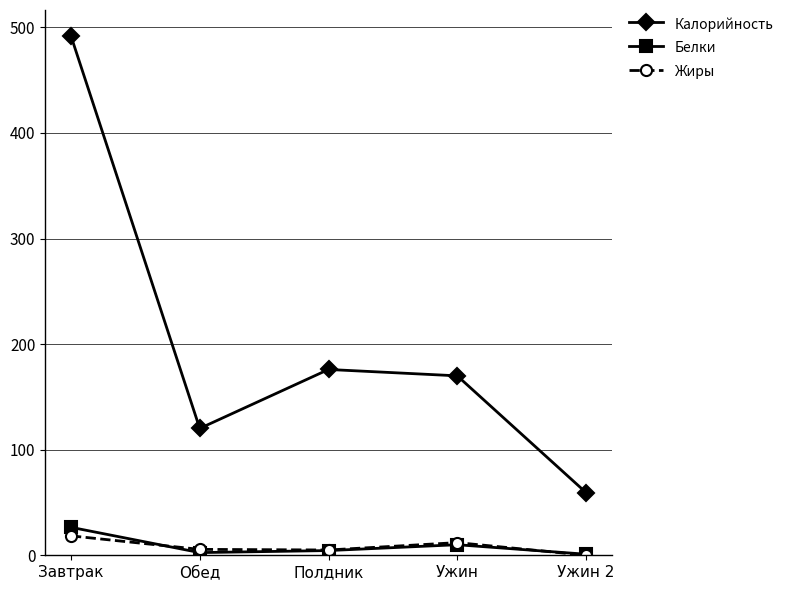

At which category does the chart reach its peak across all series?

Завтрак